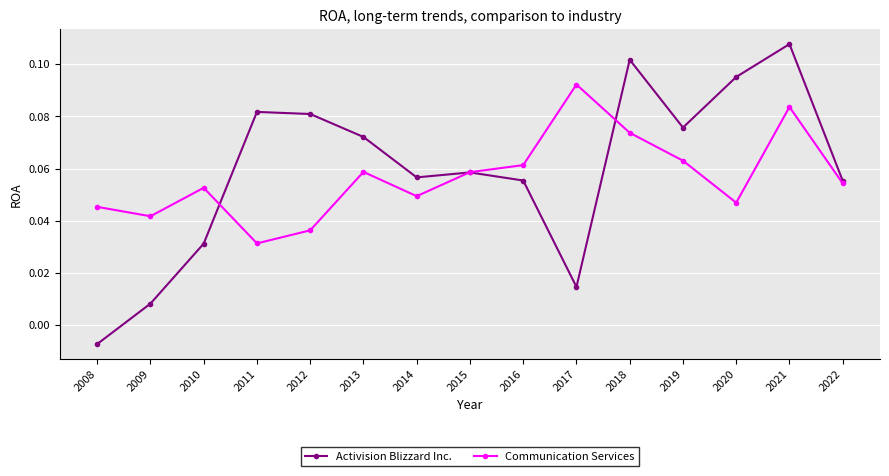

Is it true that Communication Services equals 0.0 at 2019?

False